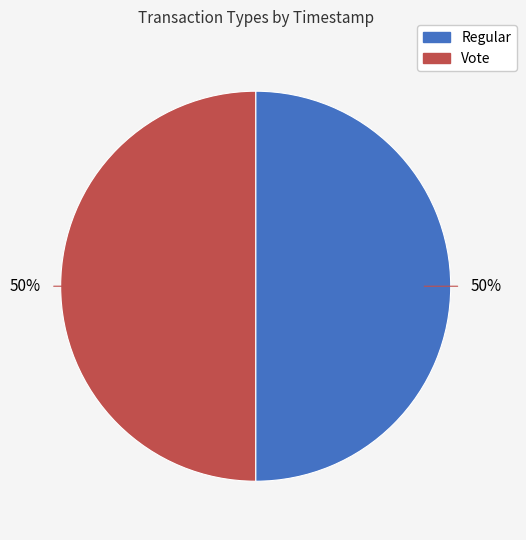

True or false: Vote accounts for 50% of the total.

True